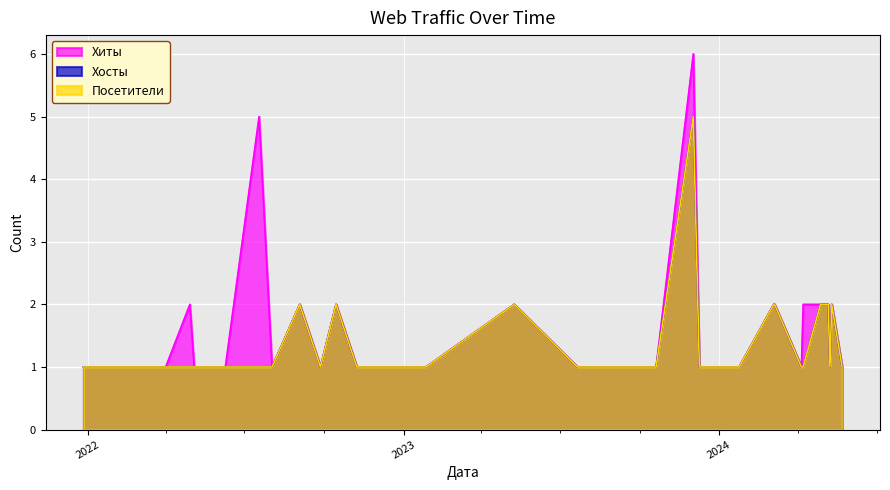

How many lines are shown in the chart?

3